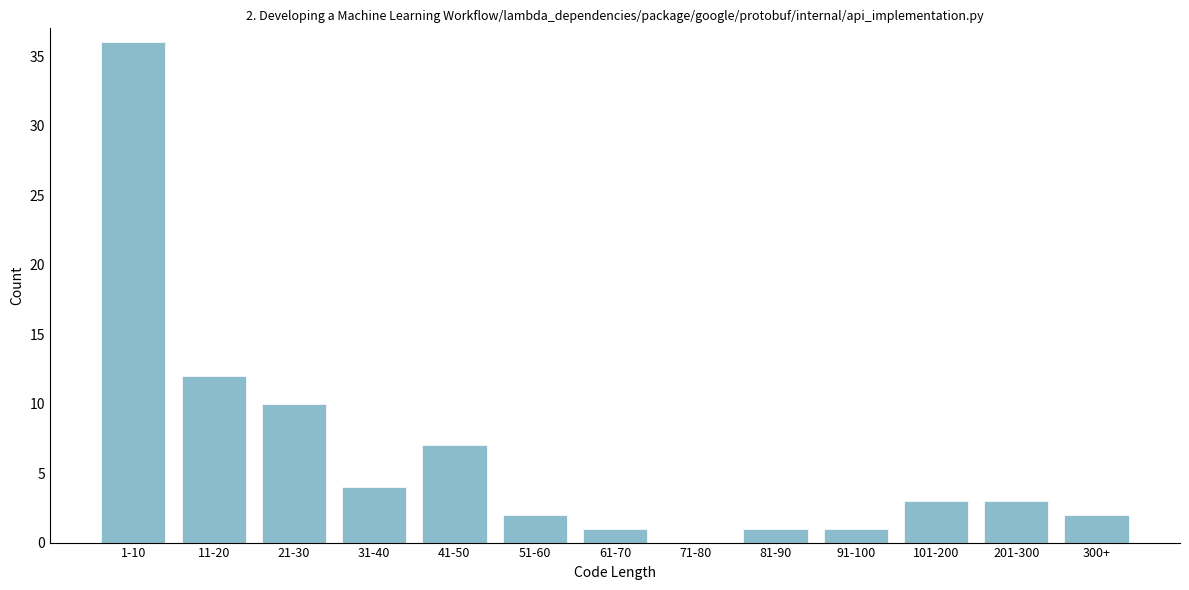

Reading left to right, what are all the values shown in this chart?

1-10=36	11-20=12	21-30=10	31-40=4	41-50=7	51-60=2	61-70=1	71-80=0	81-90=1	91-100=1	101-200=3	201-300=3	300+=2